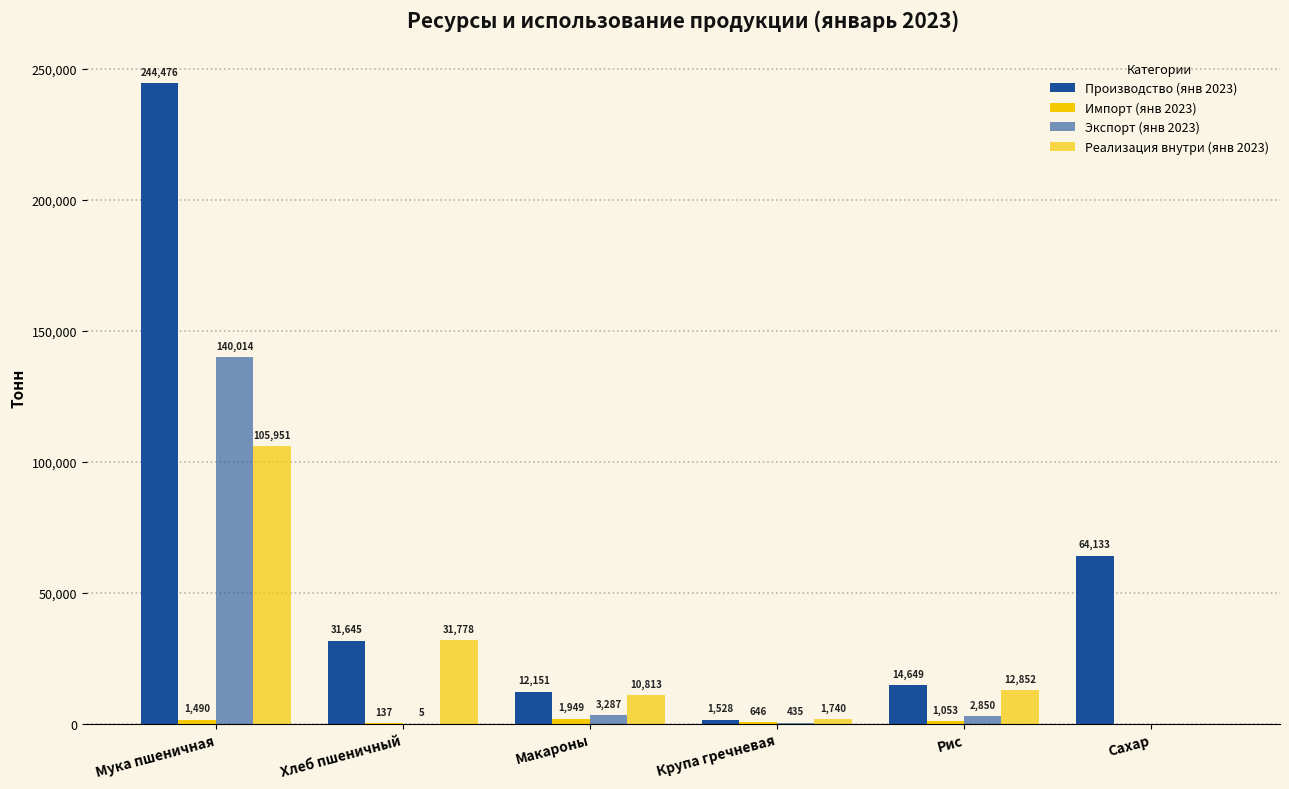

Which series has the largest total across all categories?

Производство (янв 2023)